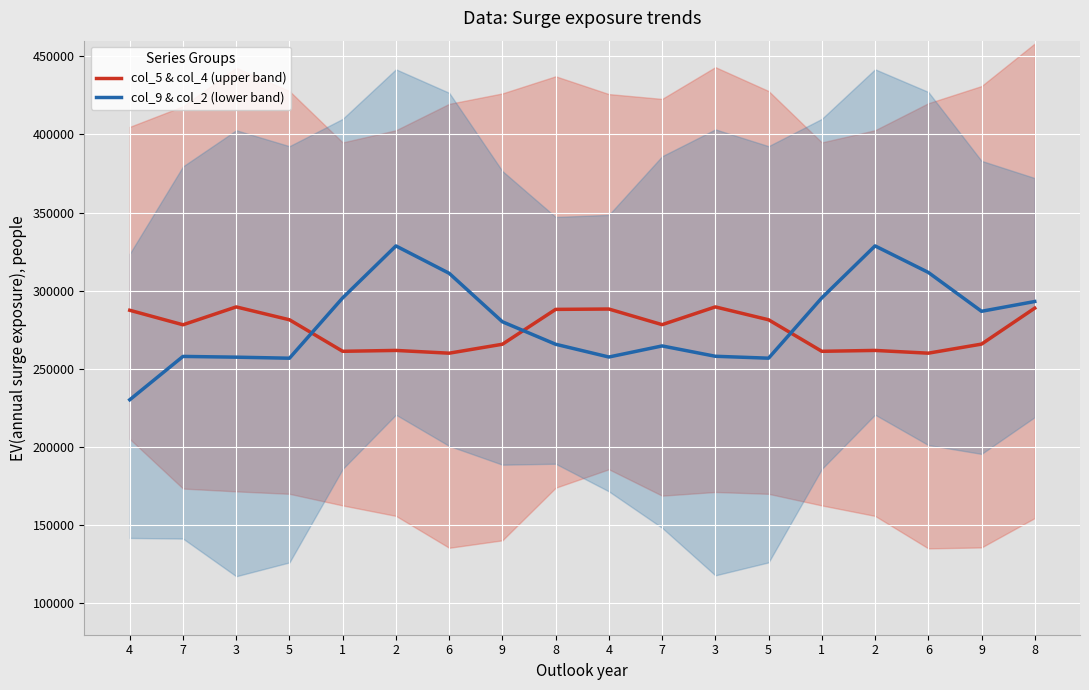

Where do col_9 & col_2 (lower band) and col_5 & col_4 (upper band) first cross each other?

5 and 1